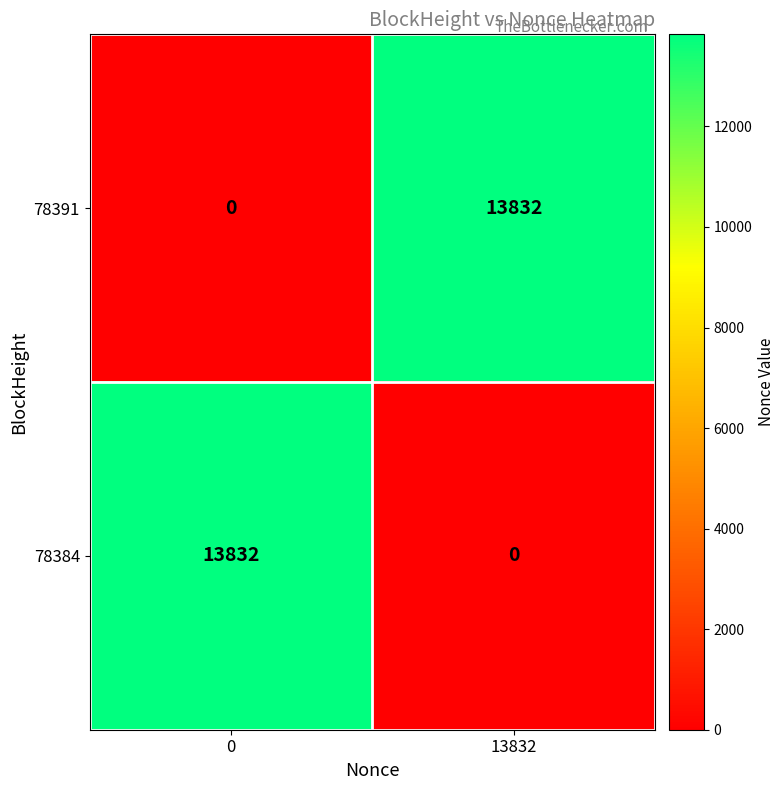

Is it true that 78384 equals 6179 at 0?

False